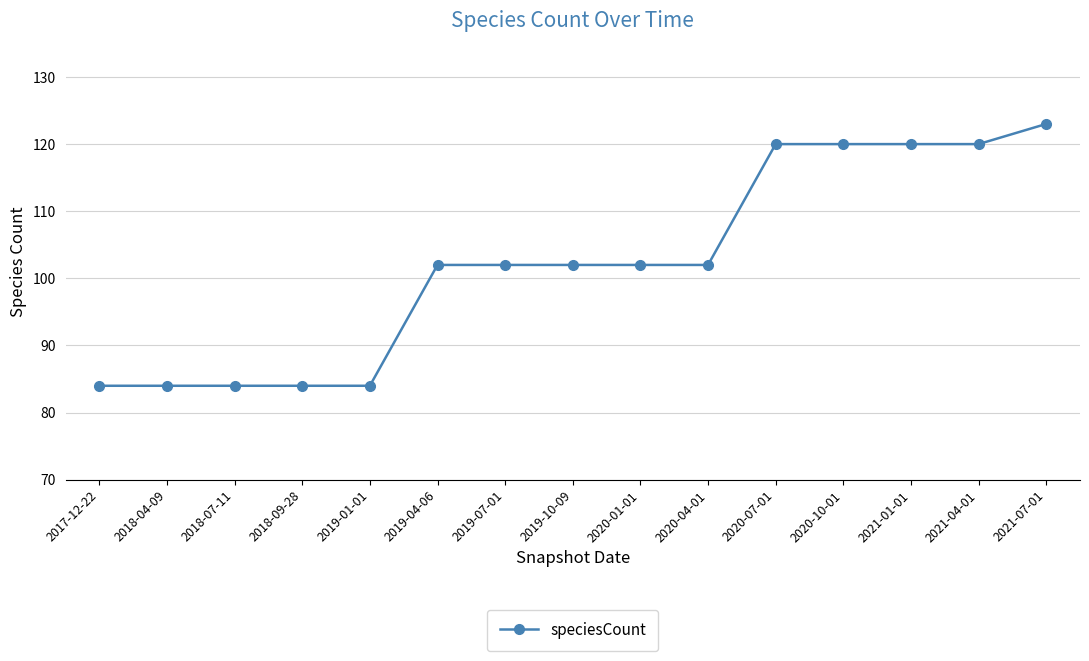

The chart shows a value of 45 at 2018-09-28. True or false?

False